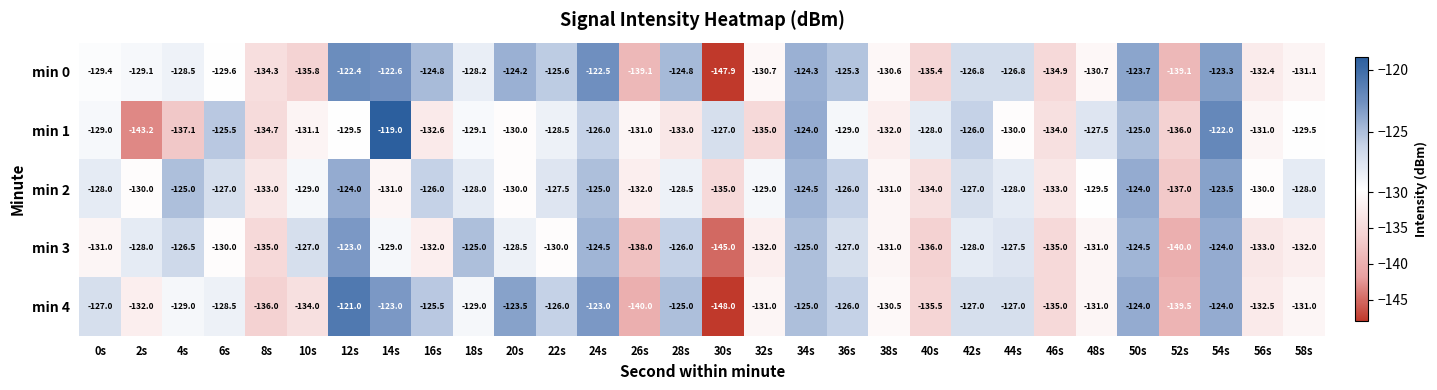

Which series has the widest spread of values?

min 4